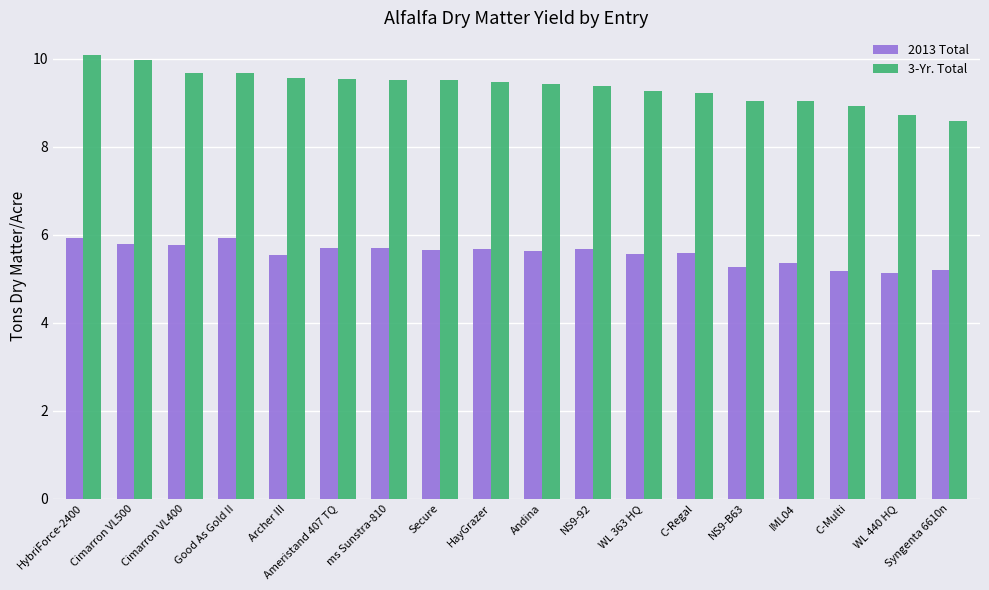

What is the minimum value shown in the chart?

5.1